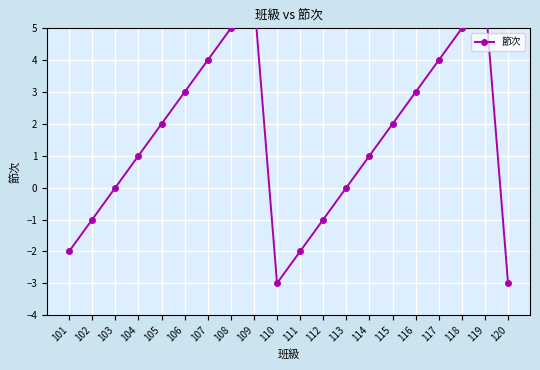

Where is the data nearest to the value 1?

104